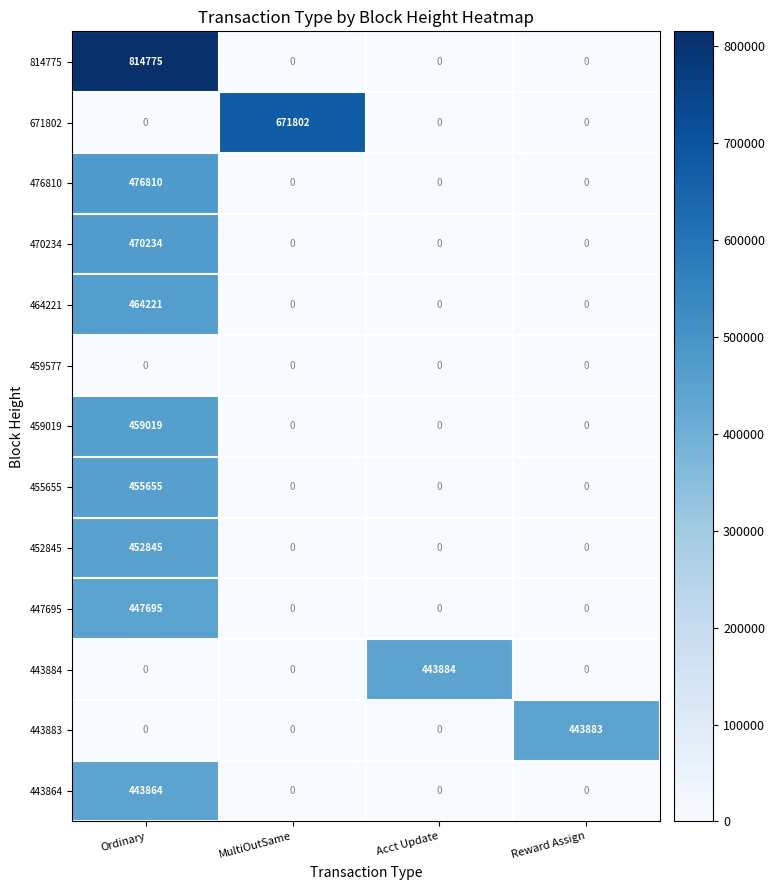

Which series has the widest spread of values?

814775